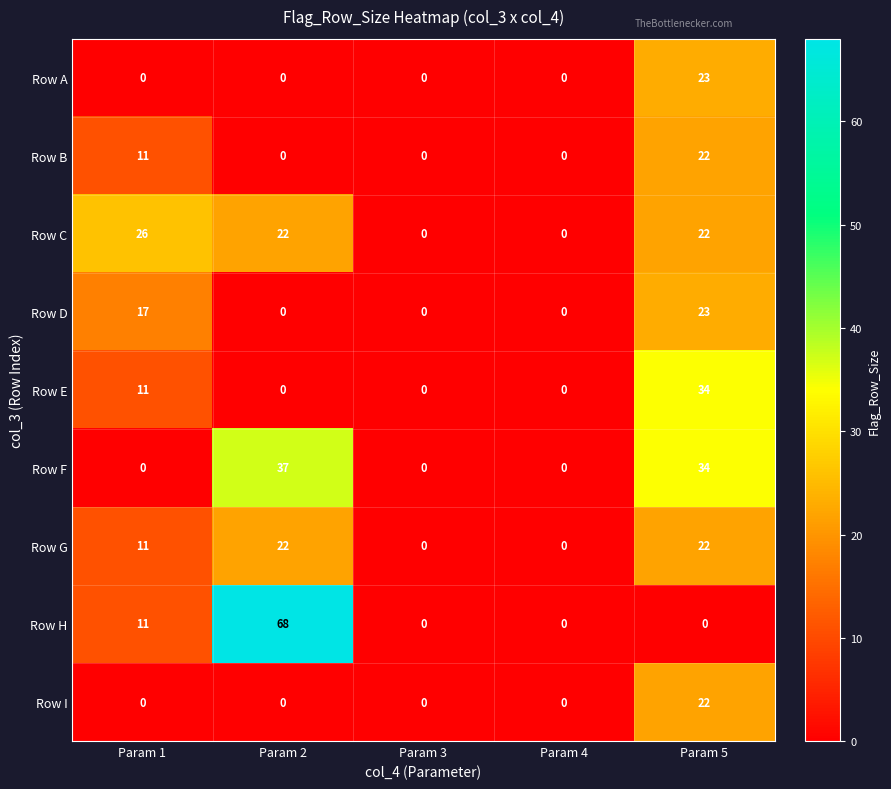

What is the sum of the Row E values at Param 2 and Param 1?

11